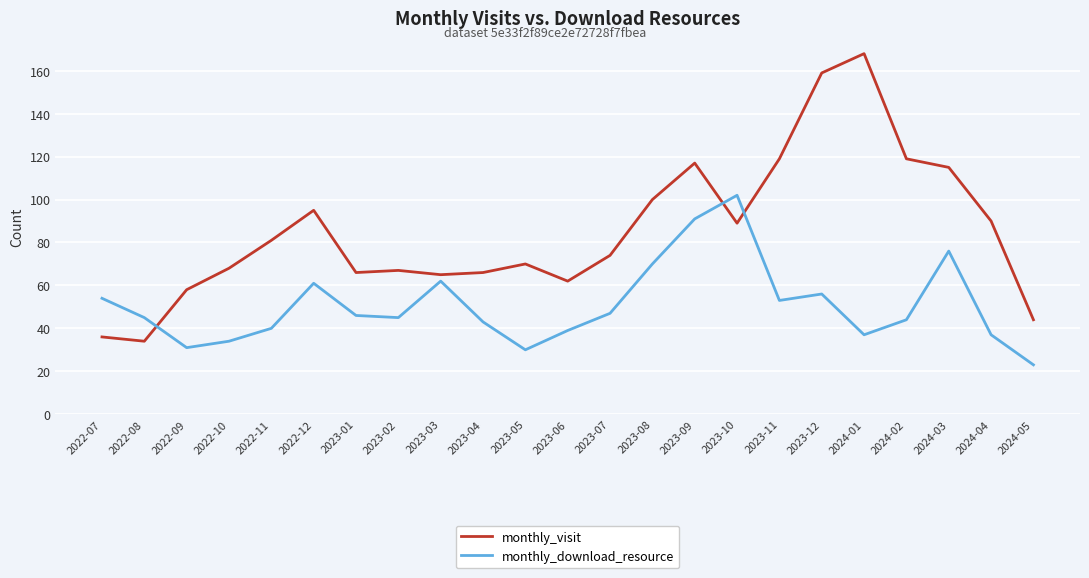

How many values in the monthly_visit series are below 74?

11